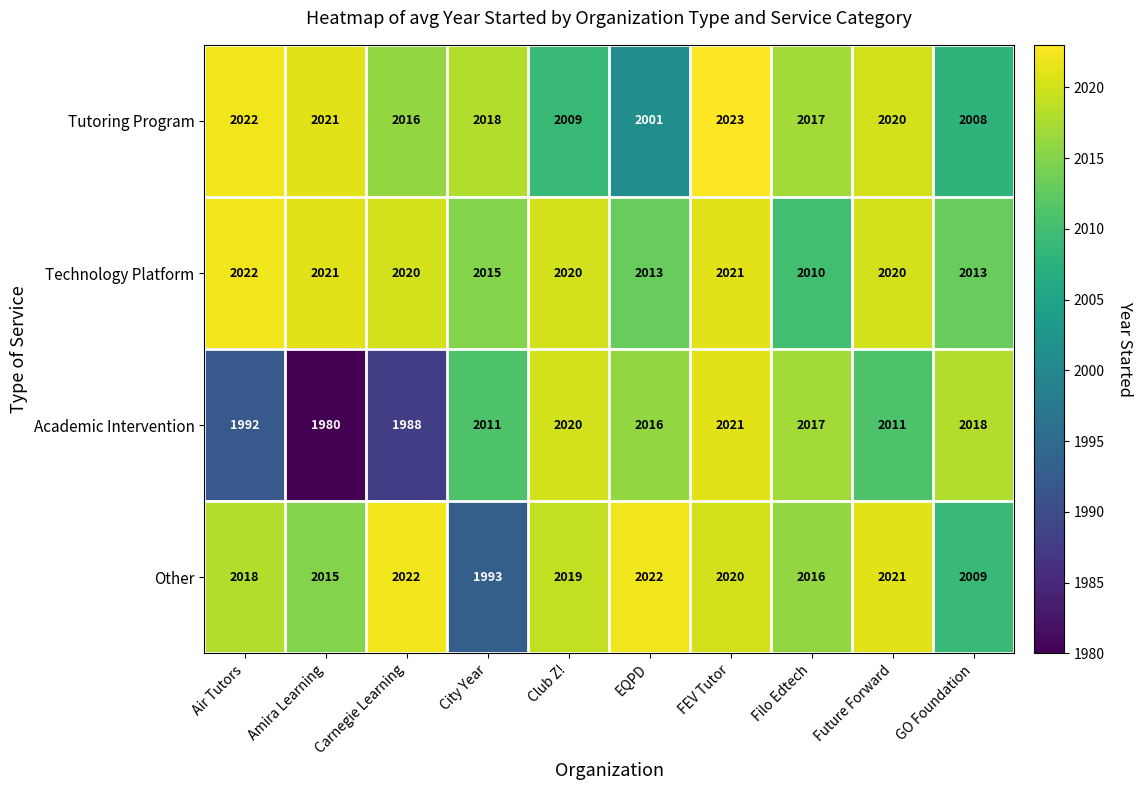

What is the difference between the second highest and minimum values in the Other series?

29